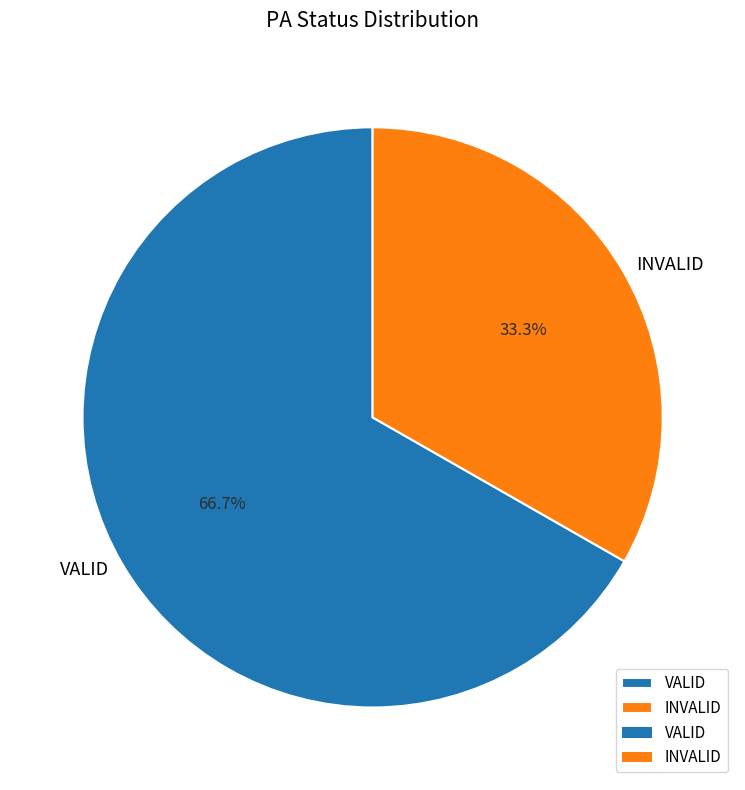

What percentage do INVALID and VALID together represent?

100.0%